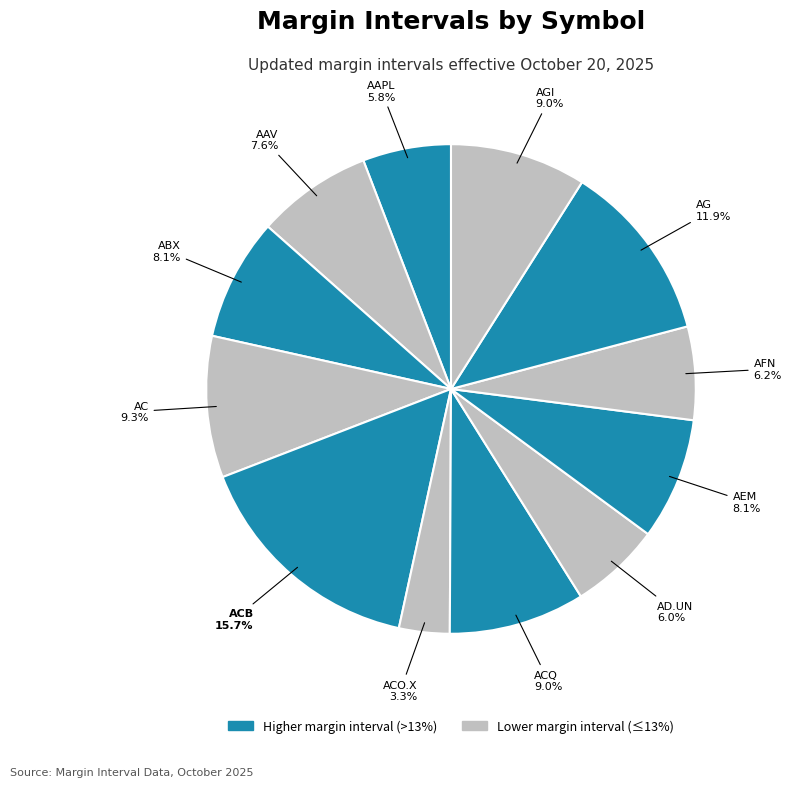

How many slices are in this pie chart?

12